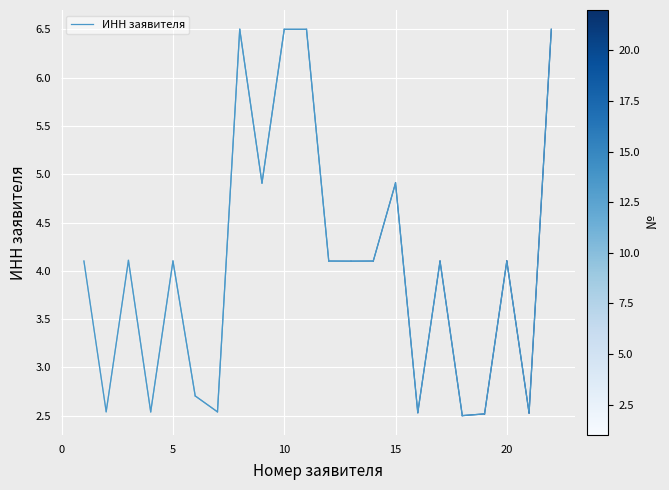

What is the difference between the second highest and second lowest values?

4.0